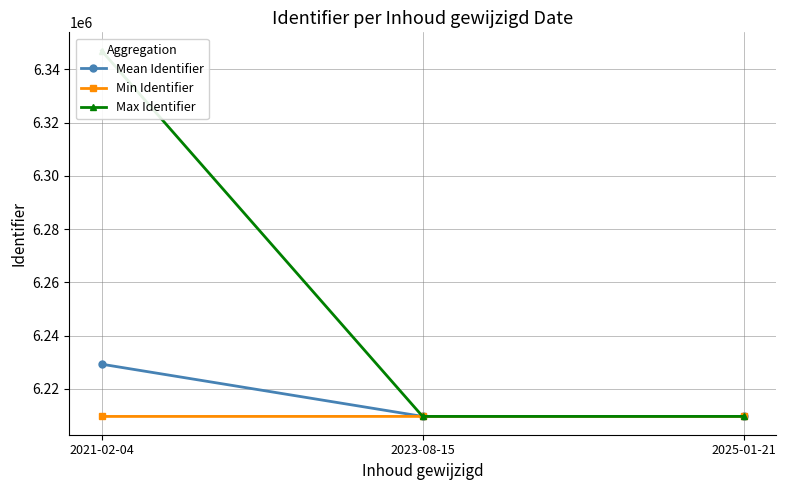

At which label is Max Identifier closest to 6278336?

2025-01-21